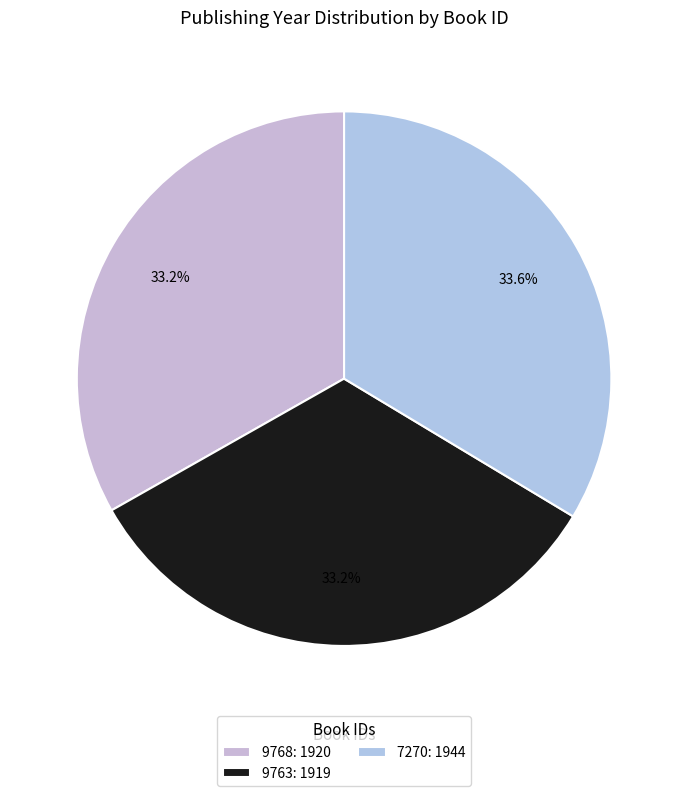

Is there a majority slice in this chart?

No